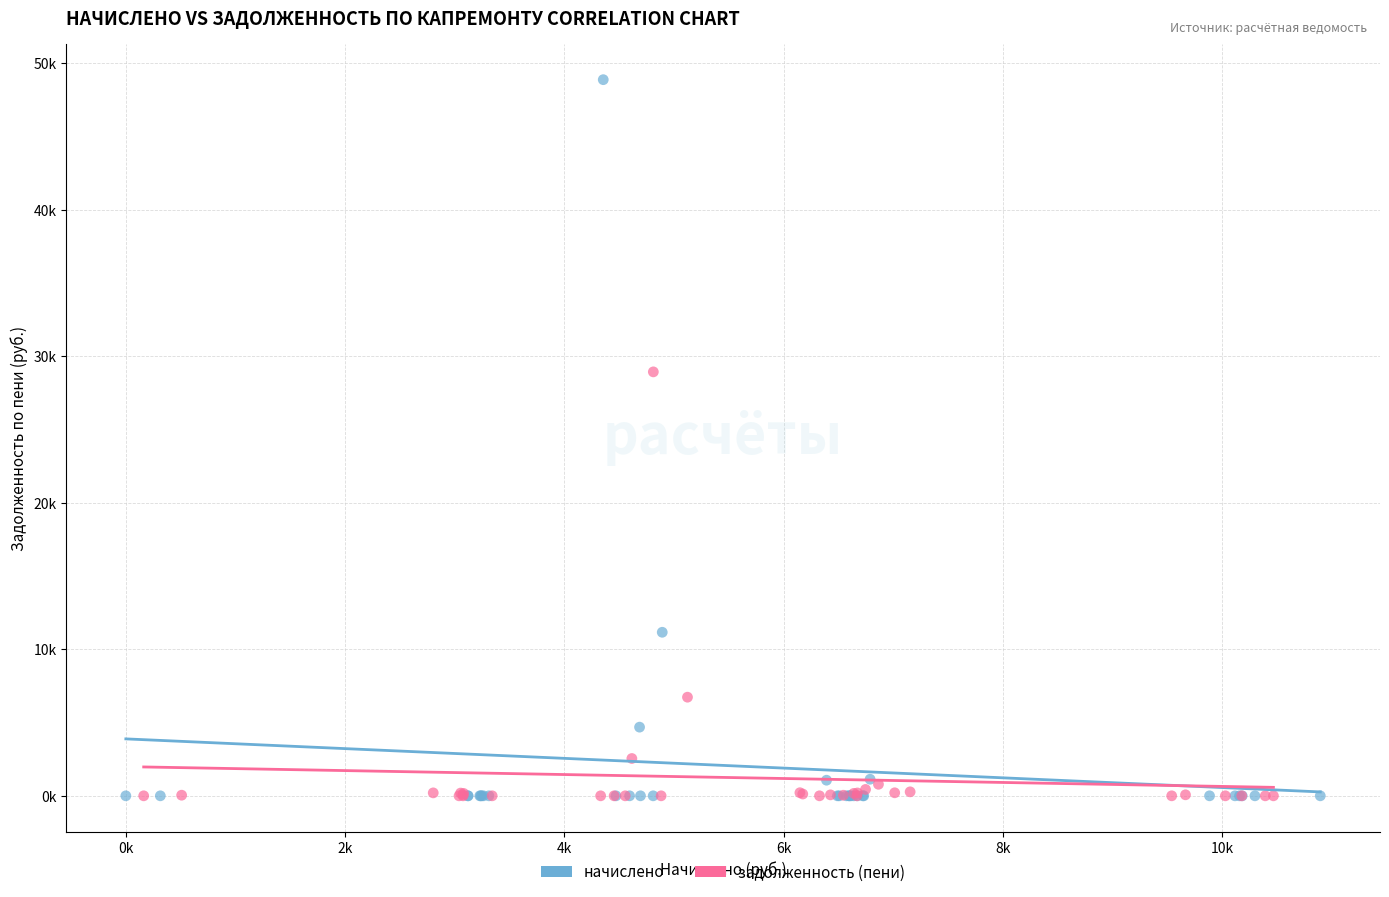

What are all the series names shown in the legend?

начислено, задолженность (пени)